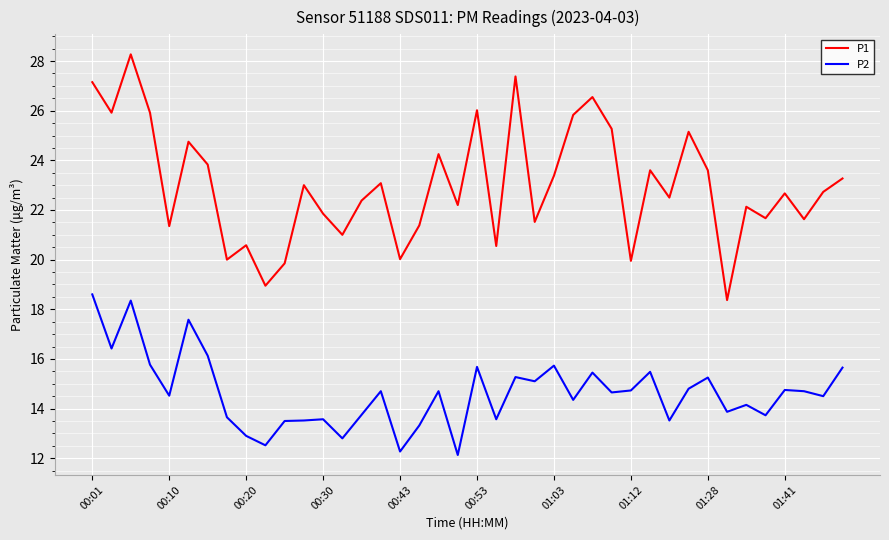

In P1, how many points are higher than both neighbors (excluding endpoints)?

13